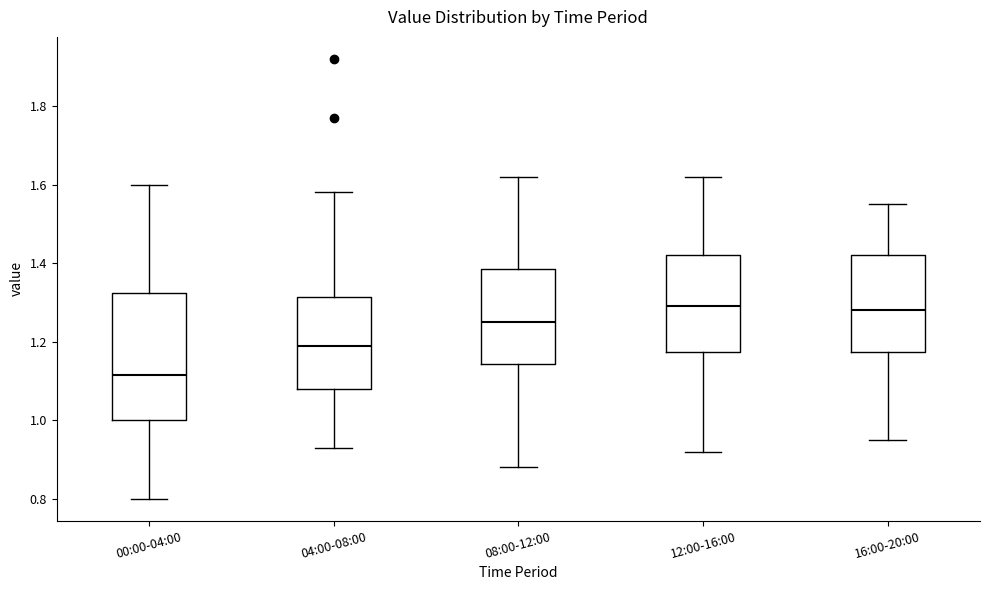

Reading left to right, transcribe this box plot: for each box, give where its median line is, the range the box spans, and where its two whiskers end, as read against the y-axis. The values are not printed on the chart, so give them approximately, as read against the axis.

00:00-04:00: median 1.12, box 1.00 to 1.32, whiskers 0.80 to 1.60
04:00-08:00: median 1.20, box 1.08 to 1.32, whiskers 0.94 to 1.58
08:00-12:00: median 1.26, box 1.14 to 1.38, whiskers 0.88 to 1.62
12:00-16:00: median 1.30, box 1.18 to 1.42, whiskers 0.92 to 1.62
16:00-20:00: median 1.28, box 1.18 to 1.42, whiskers 0.96 to 1.56